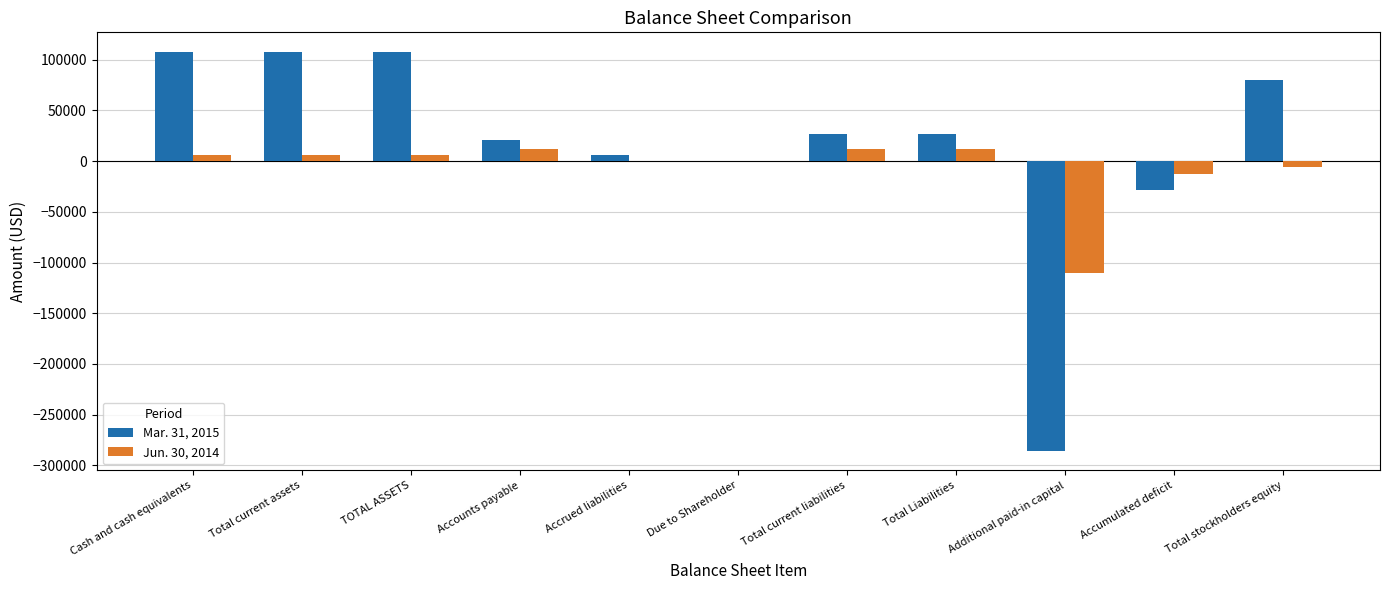

At which label is Jun. 30, 2014 closest to -49125?

Accumulated deficit